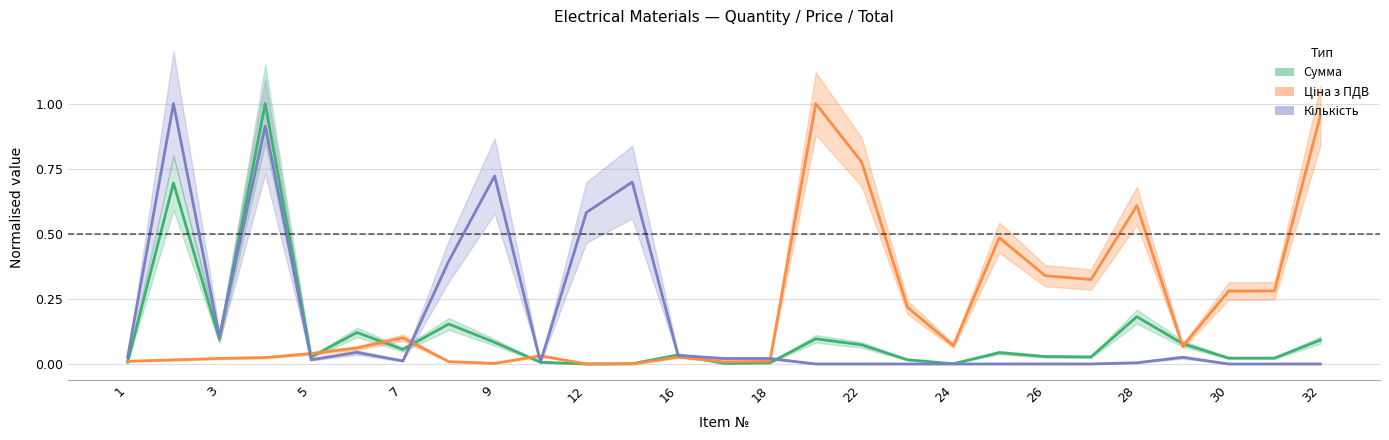

How many categories are shown in the chart?

27